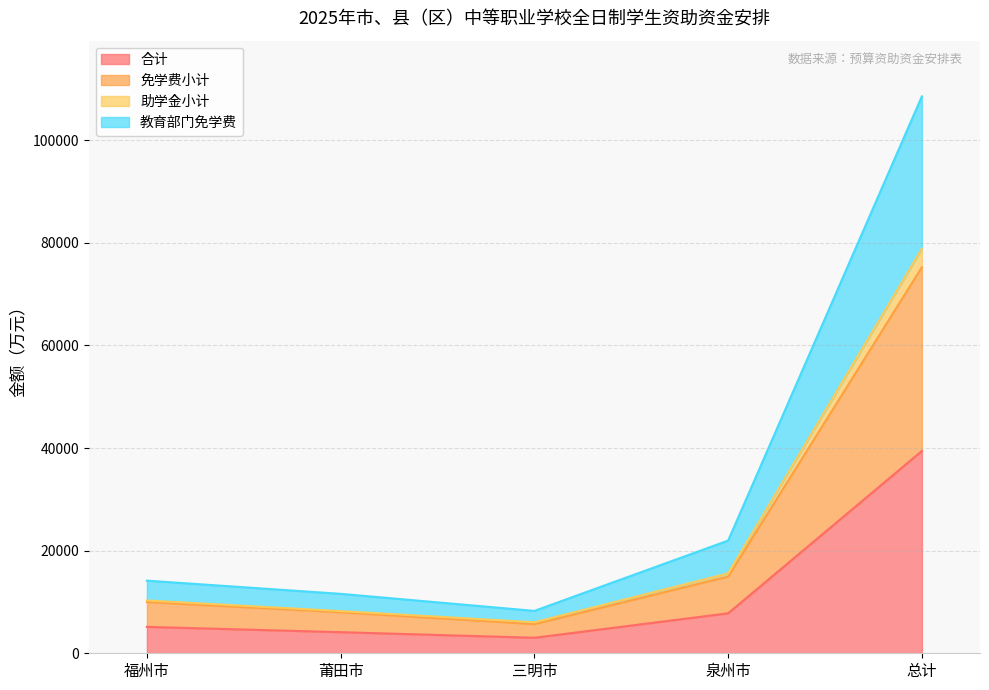

How many categories are shown in the chart?

5